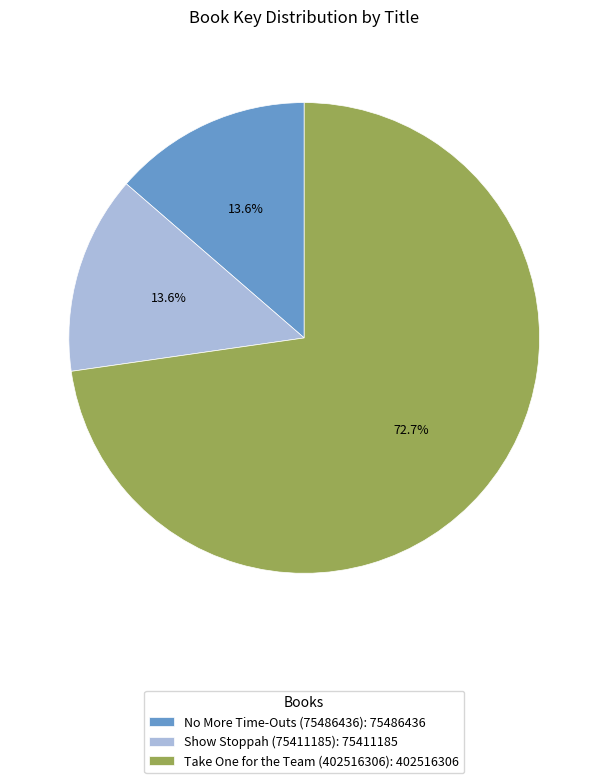

The No More Time-Outs (75486436) slice represents 14% of the pie. True or false?

True